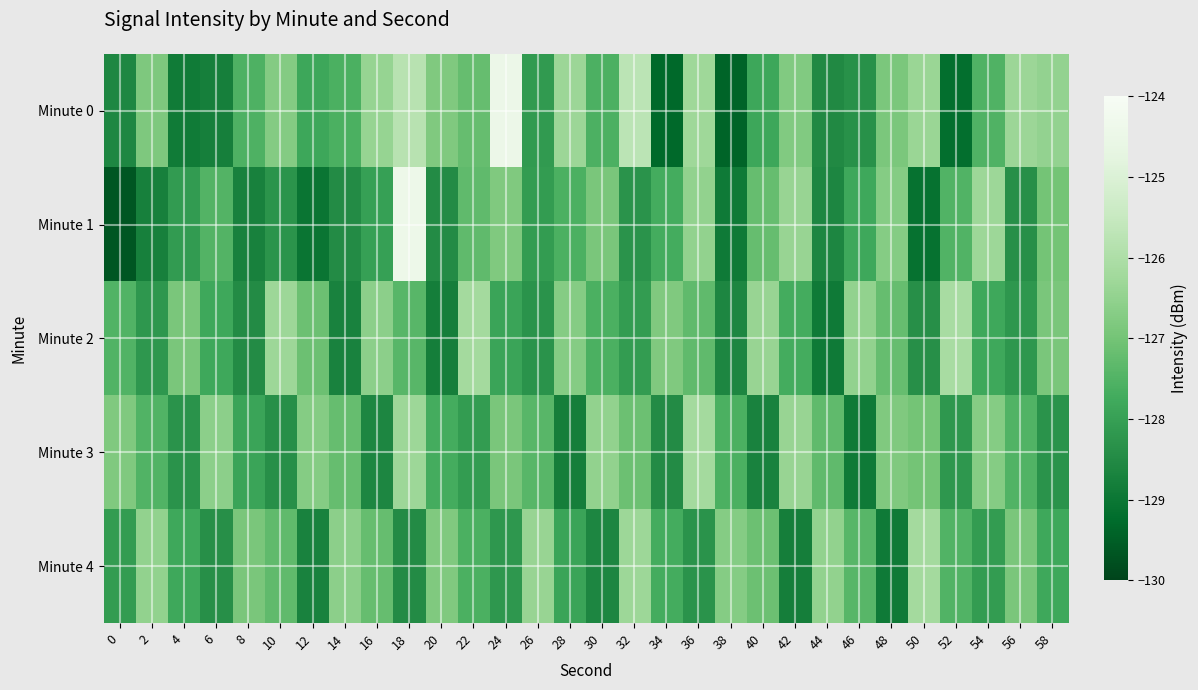

What is the spread (max minus min) of values at 4?

2.0